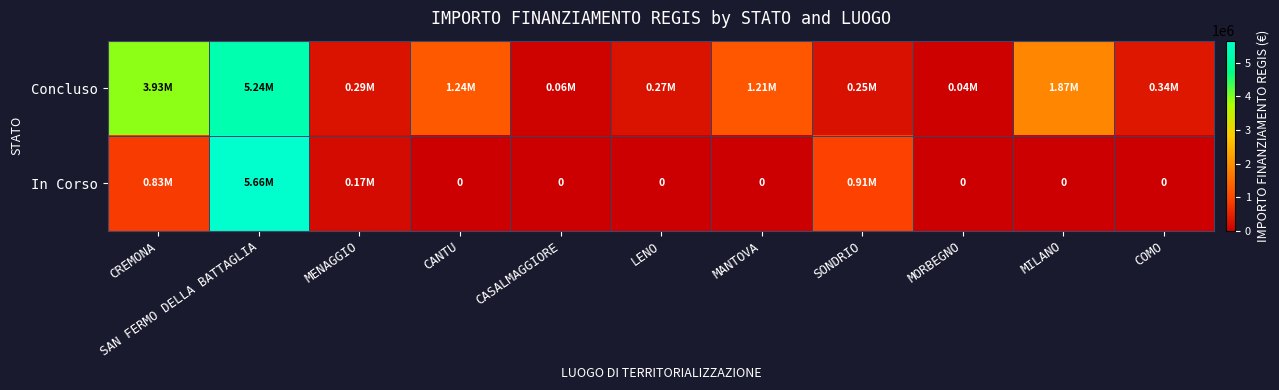

What is the sum of the In Corso values at MORBEGNO and SAN FERMO DELLA BATTAGLIA?

5661857.7